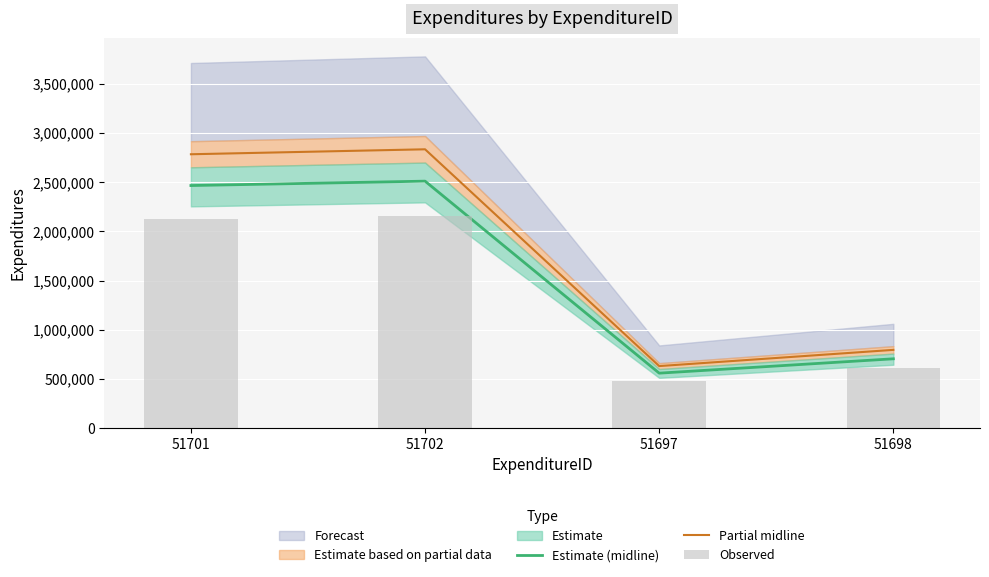

List the series in order of their peak value, highest first.

Partial midline, Estimate (midline), Observed